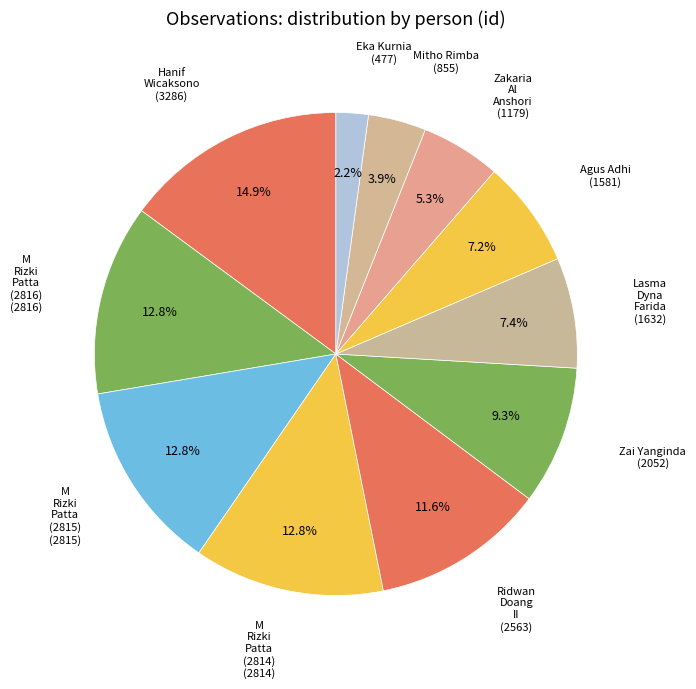

To the nearest percent, what is the difference between the largest and smallest slice percentages?

13%